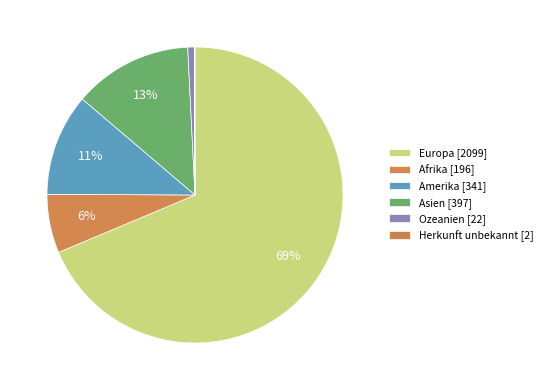

To the nearest percent, what percentage of the pie is Ozeanien?

1%